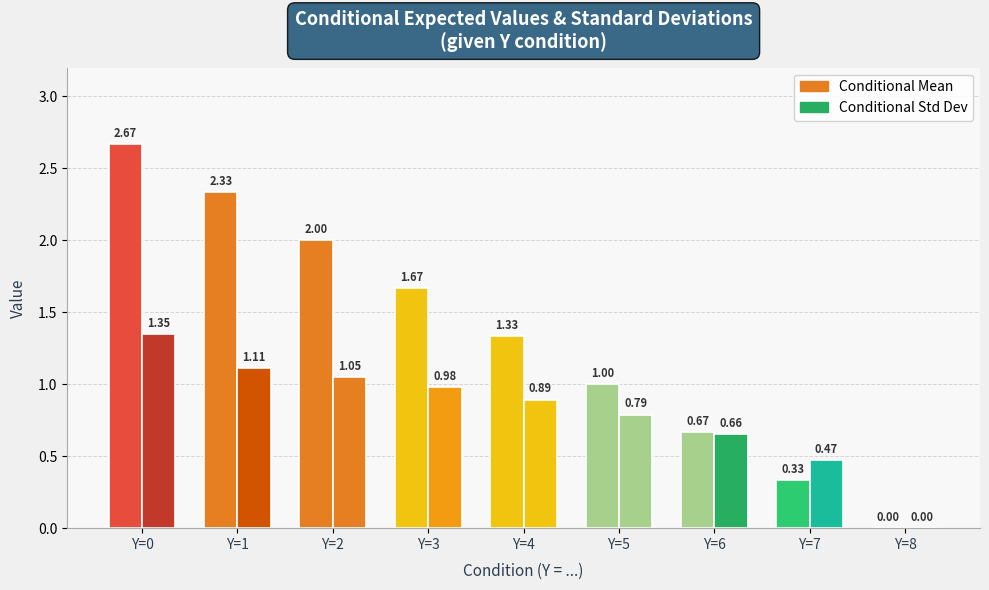

Which category has the highest value across all series?

Y=0